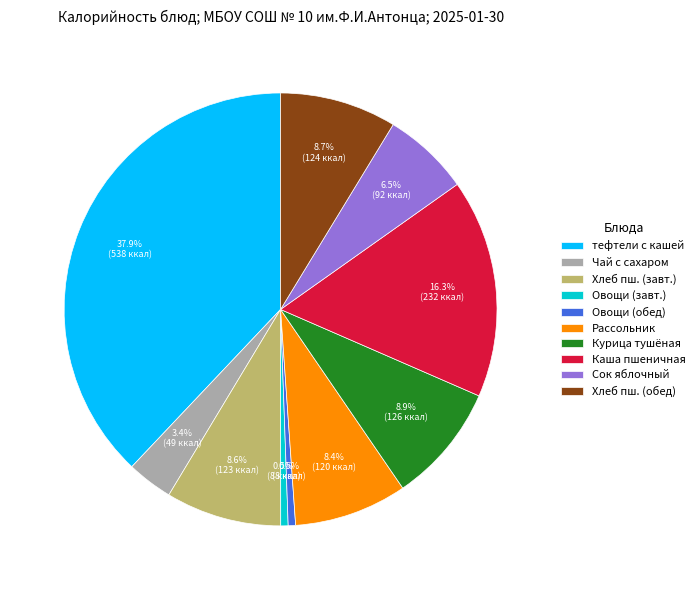

How many segments does this pie chart have?

10